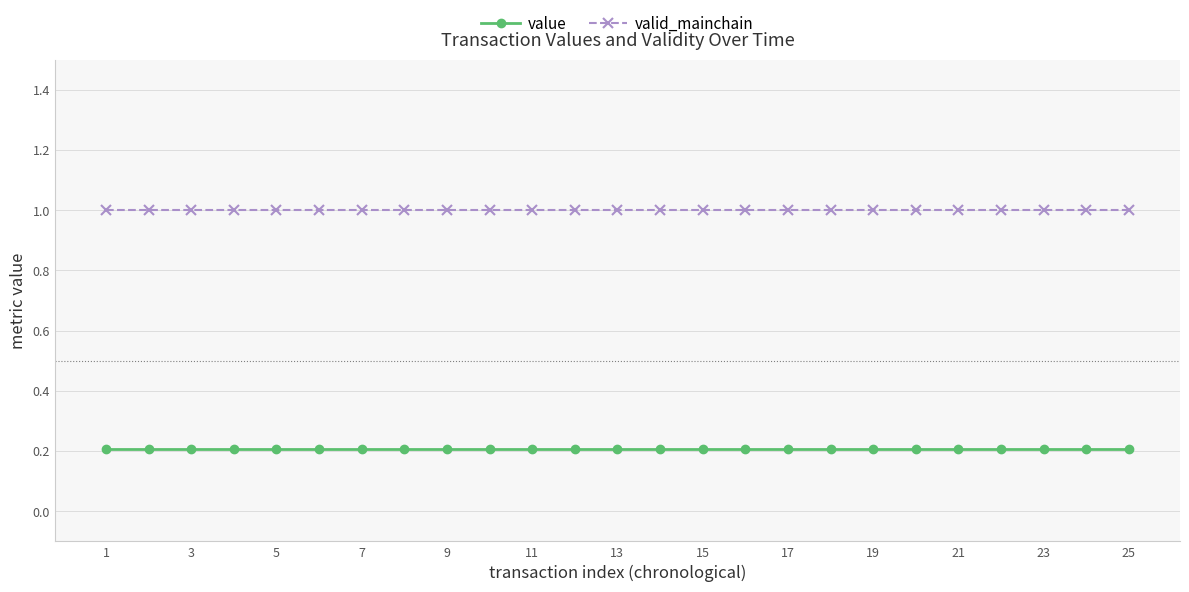

What are all the series names shown in the legend?

value, valid_mainchain